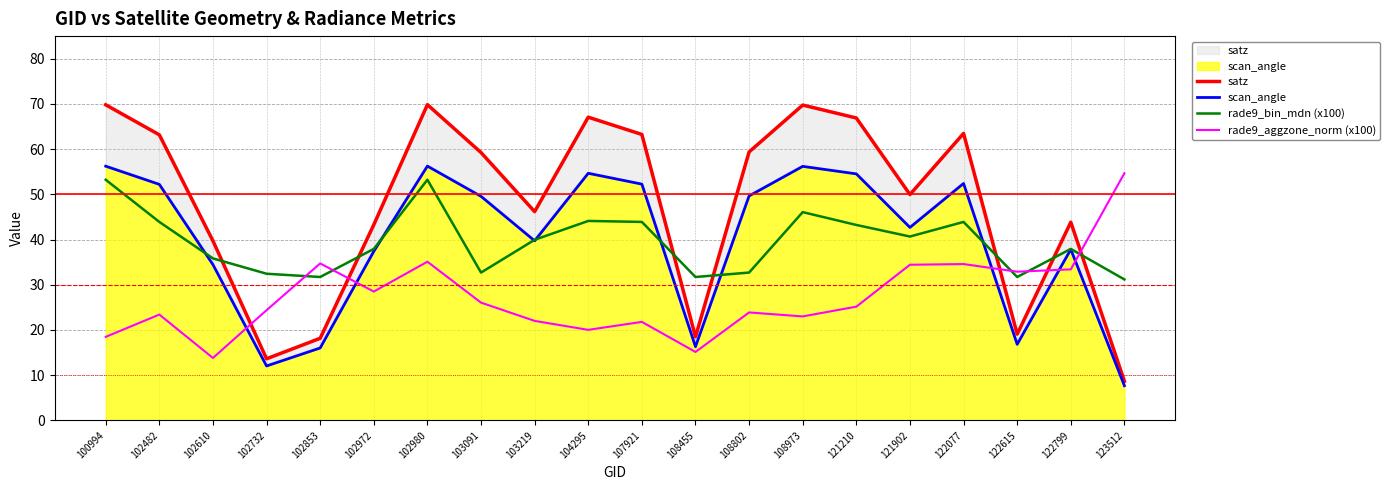

Does the chart display data point markers on the line(s)?

No